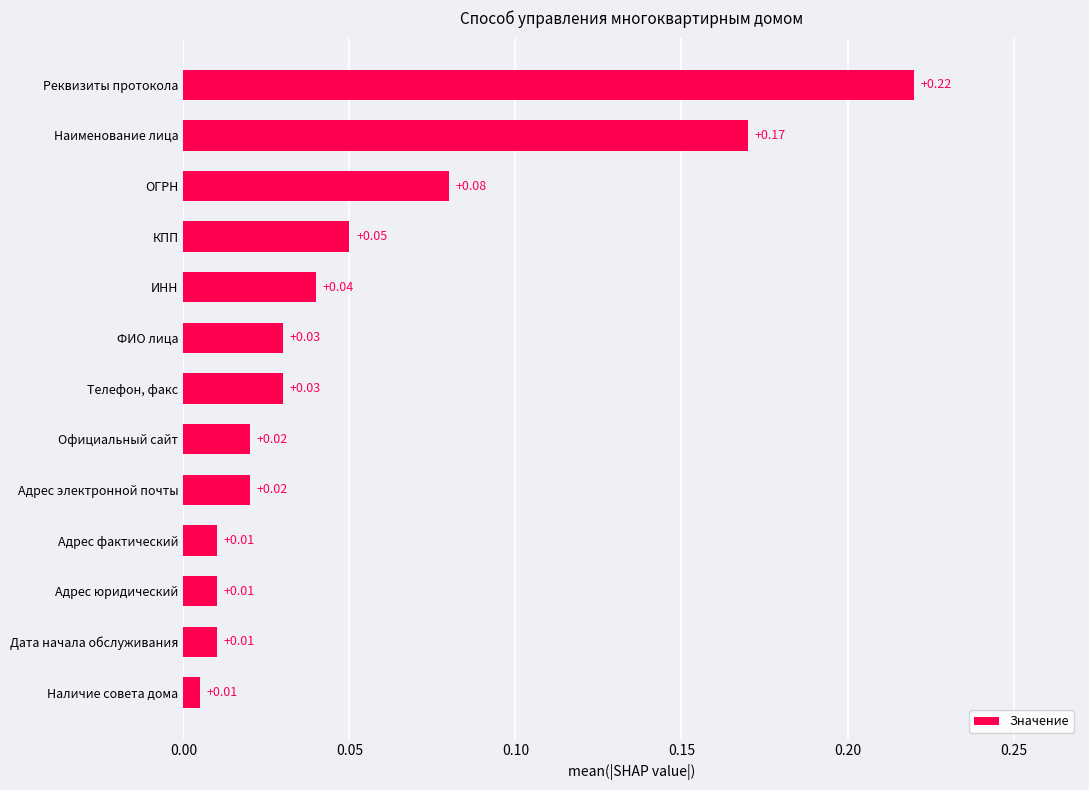

What is the label of the 3rd bar from the bottom?

Адрес юридический